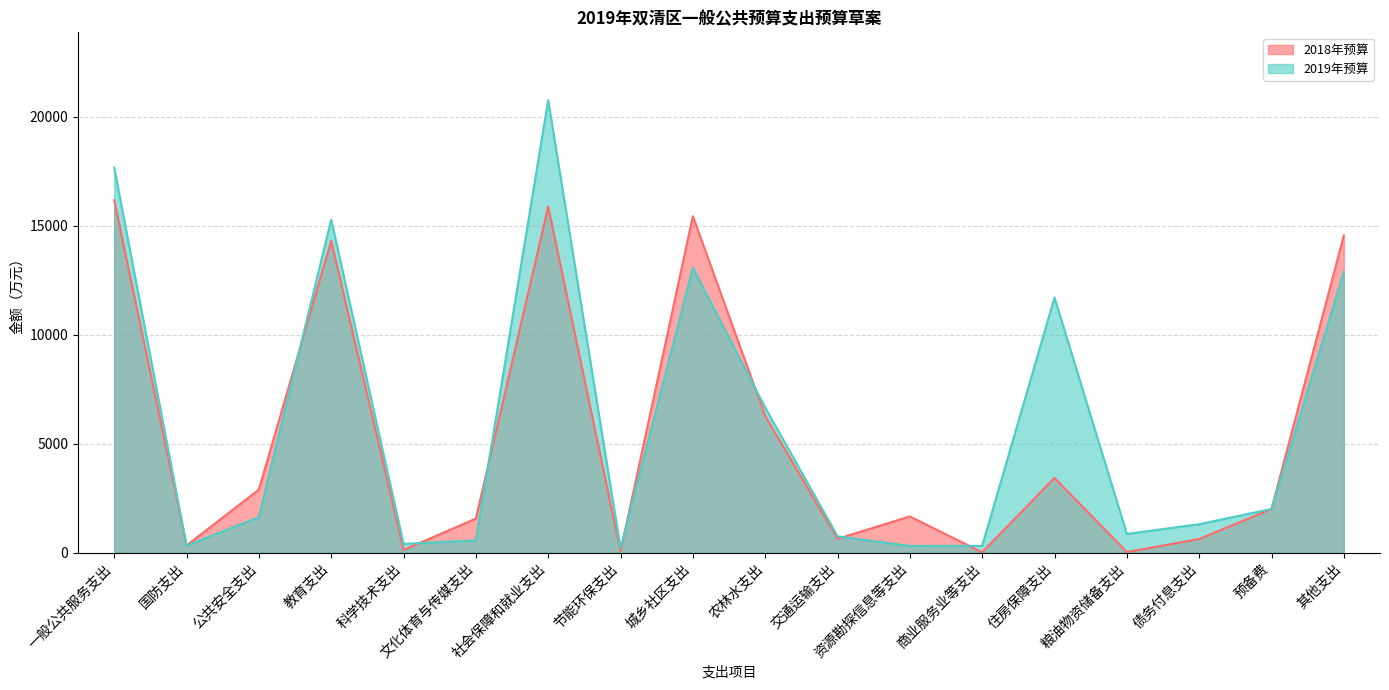

What is the spread (max minus min) of values at 国防支出?

6